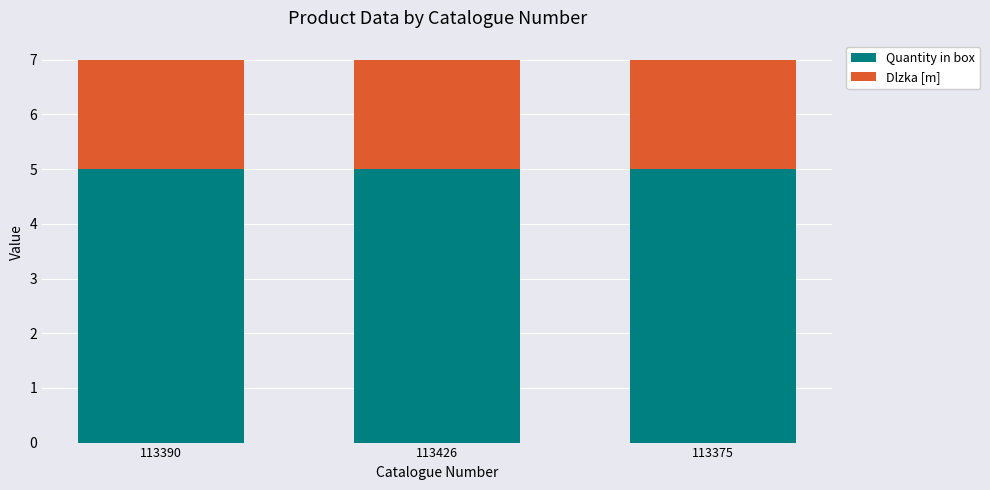

Are the bars grouped side by side (vs. stacked)?

No